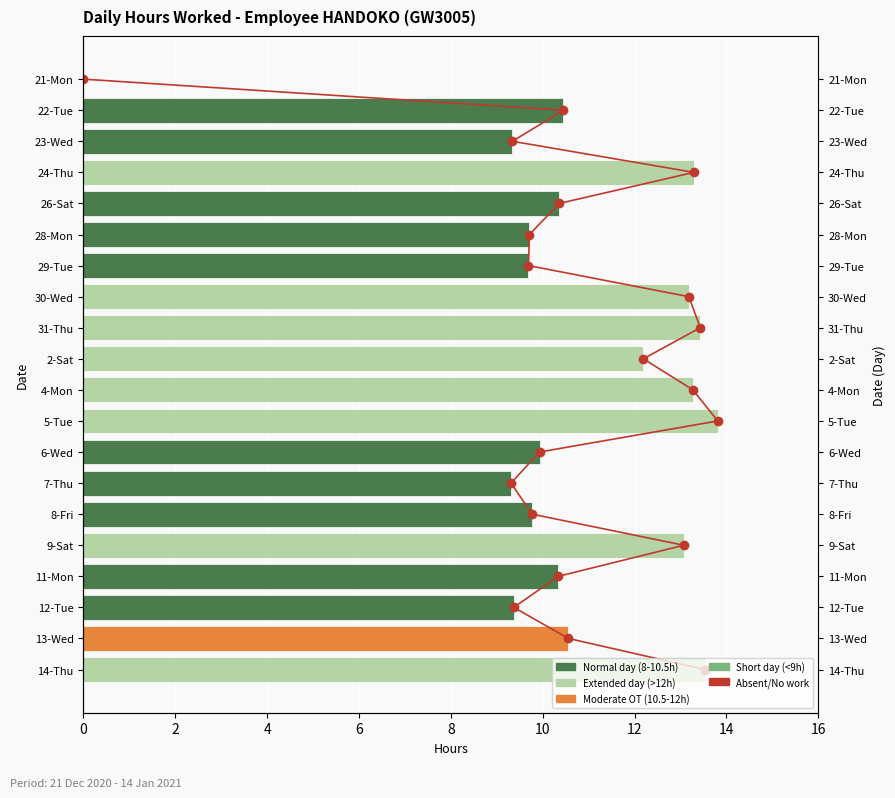

True or false: Hours Worked has a value of 7.4 at 9-Sat.

False